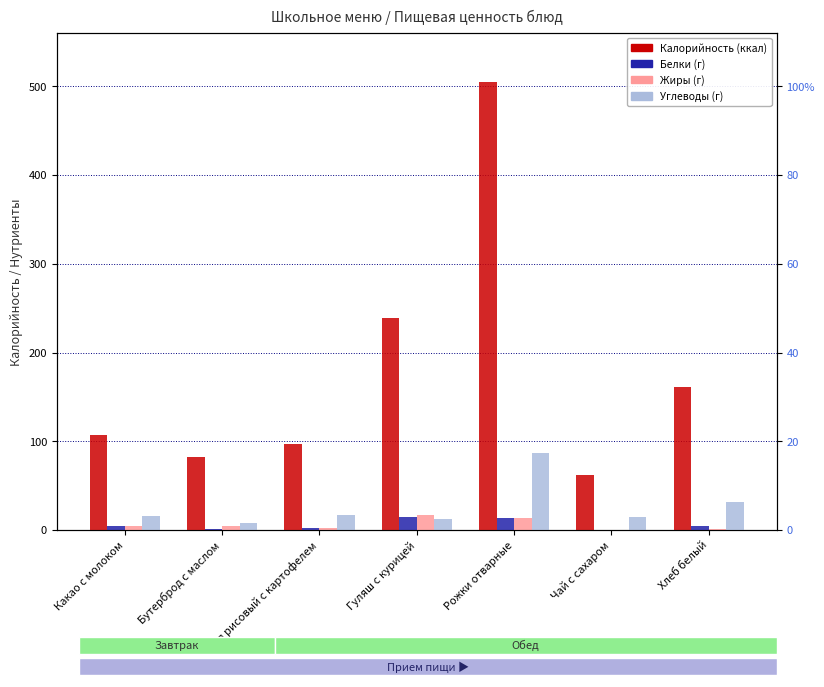

At which label does Углеводы reach its peak?

Рожки отварные